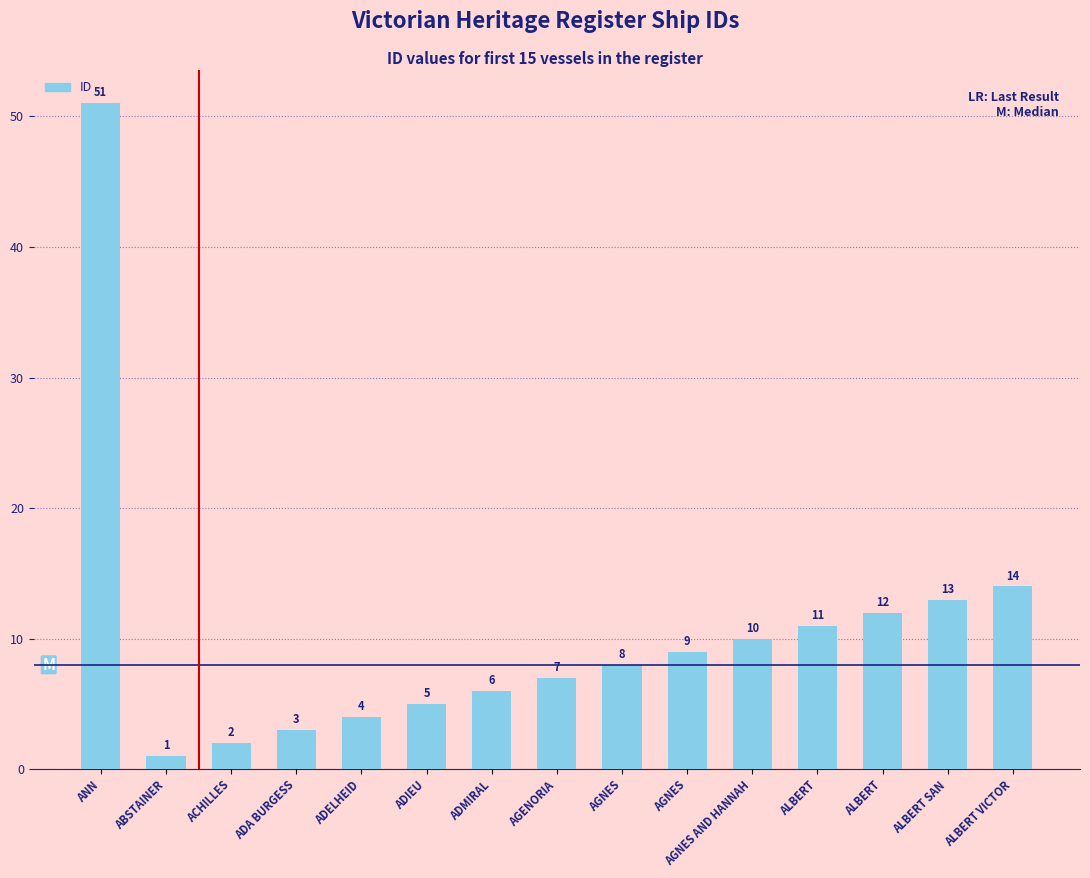

What is the average value?

10